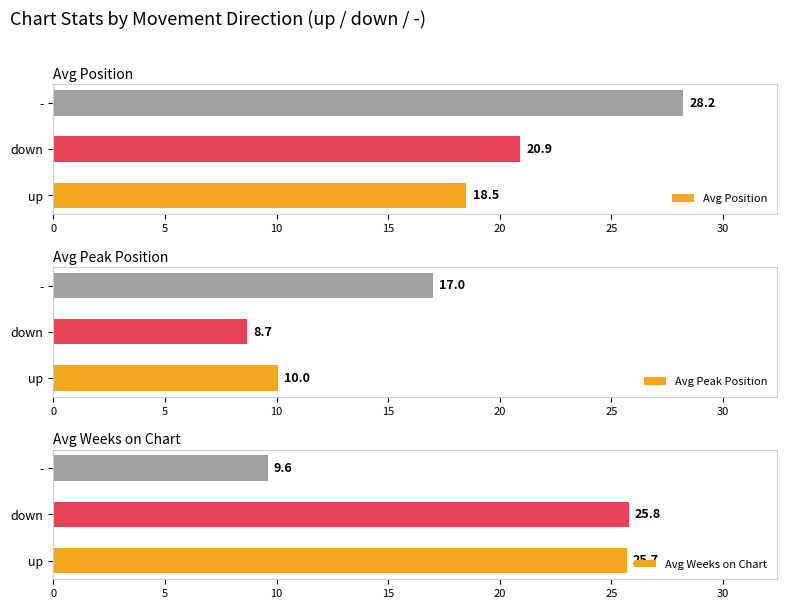

What is the sum of all Avg Position values?

67.6